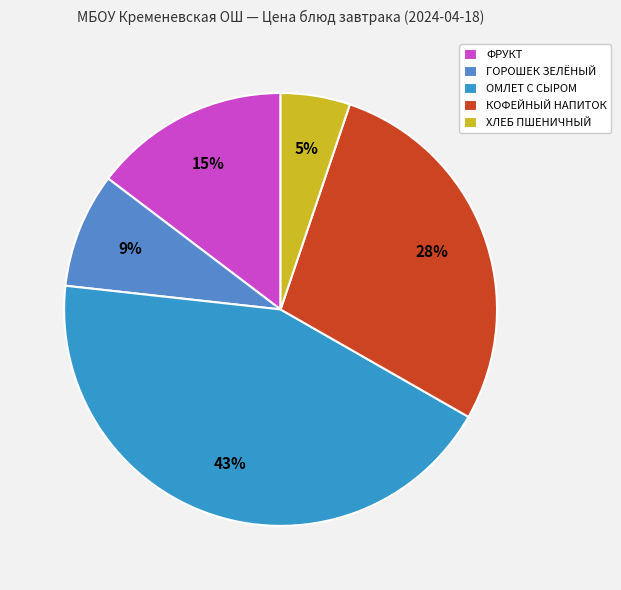

Is it true that ХЛЕБ ПШЕНИЧНЫЙ is 5% of the pie?

True